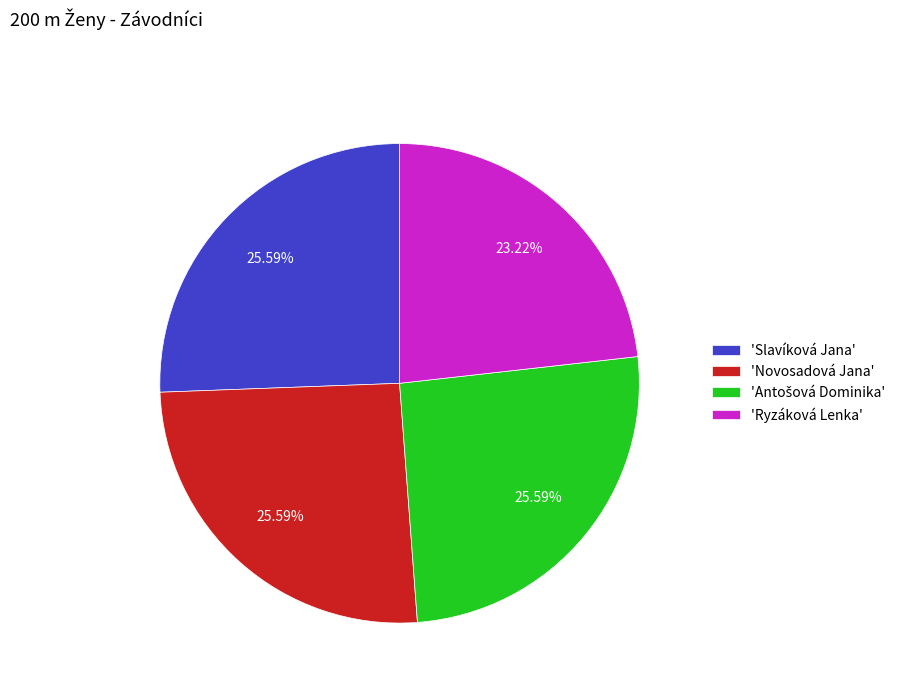

Count the number of slices in the pie.

4